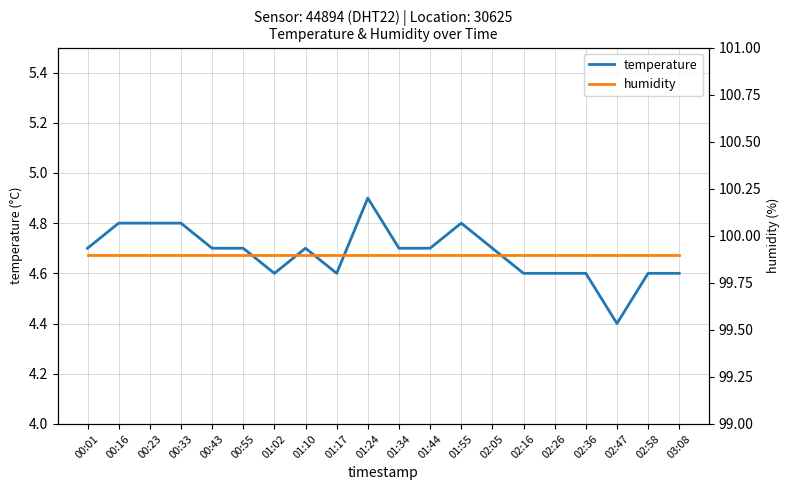

What position from the right is 01:02?

14